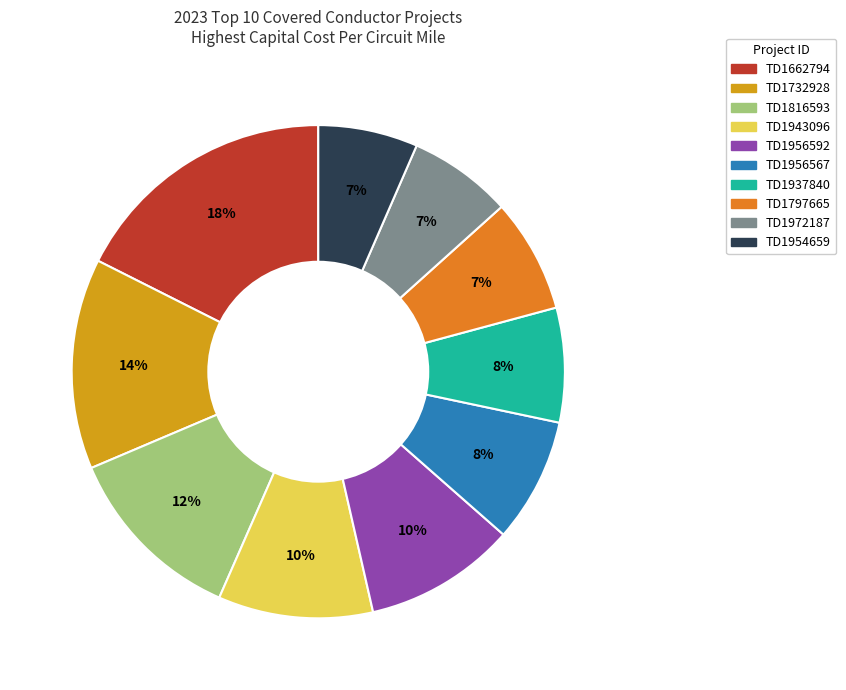

What is the largest slice in the pie chart?

TD1662794